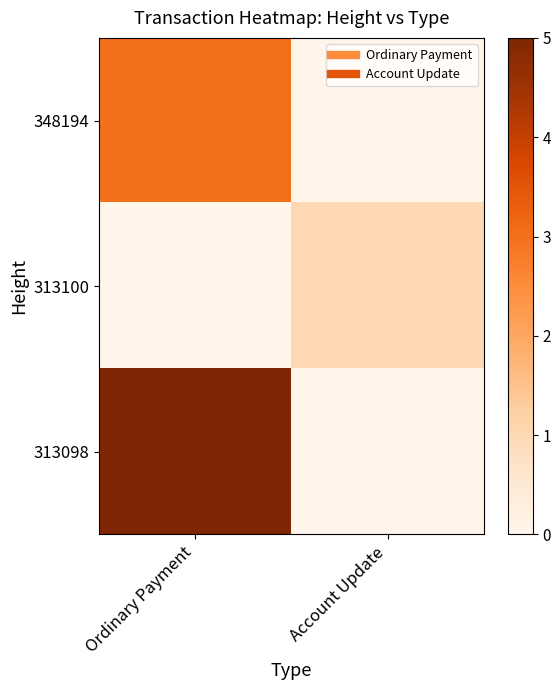

What is the greatest value displayed?

5